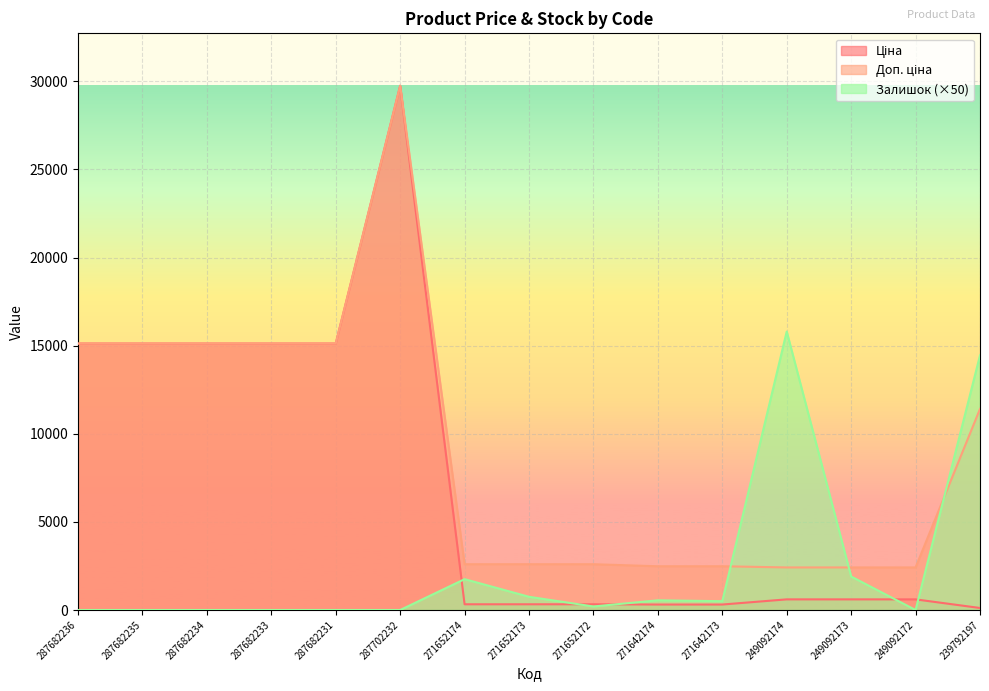

How many values in Залишок are above zero?

8